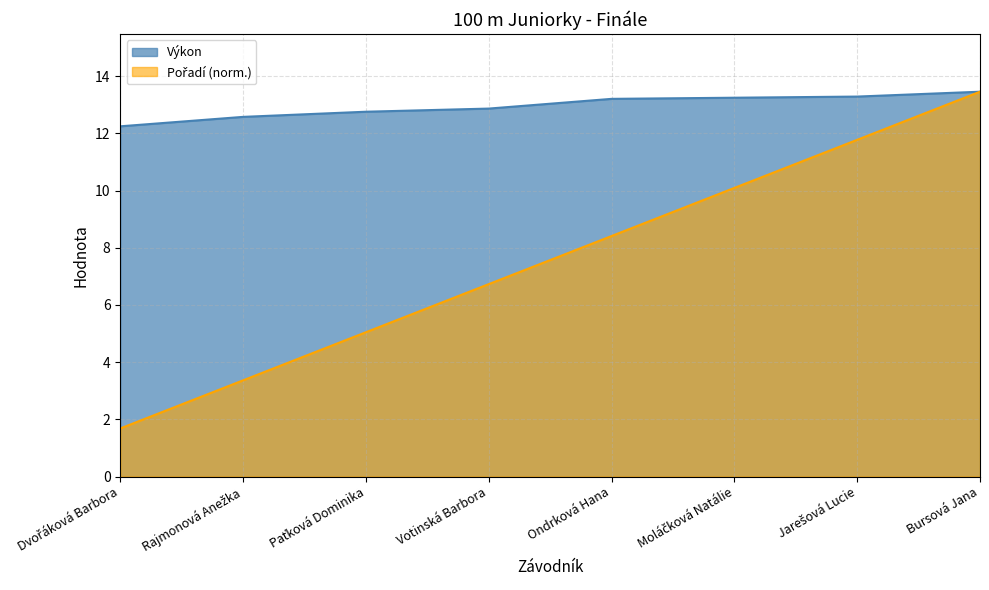

At how many categories does at least one series exceed 11?

8